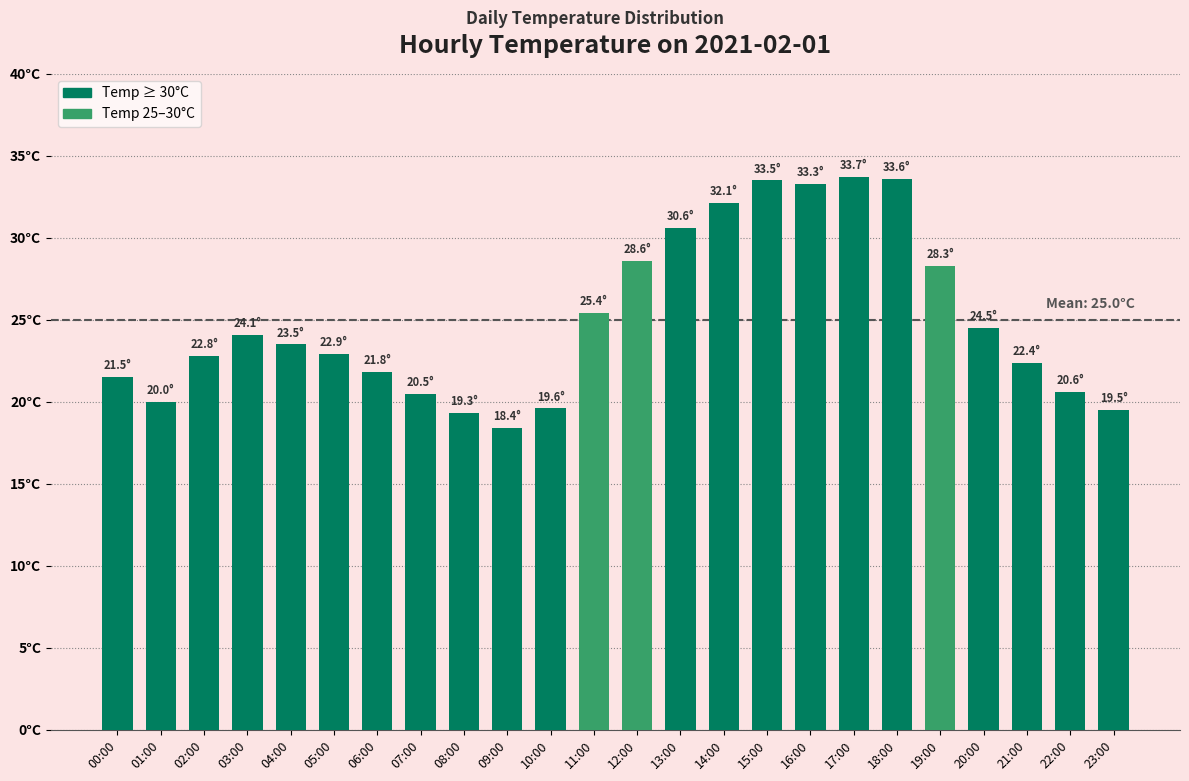

The chart shows a value of 22.8 at 02:00. True or false?

True